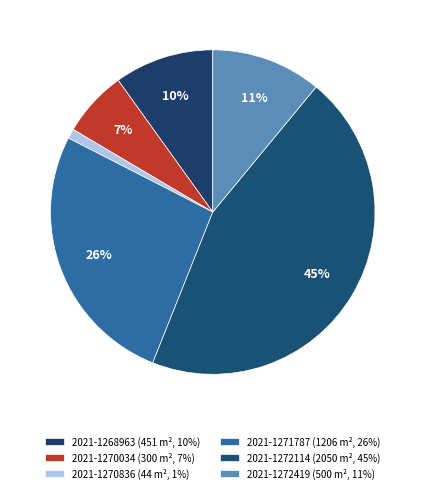

Is it true that 2021-1270034 is 7% of the pie?

True